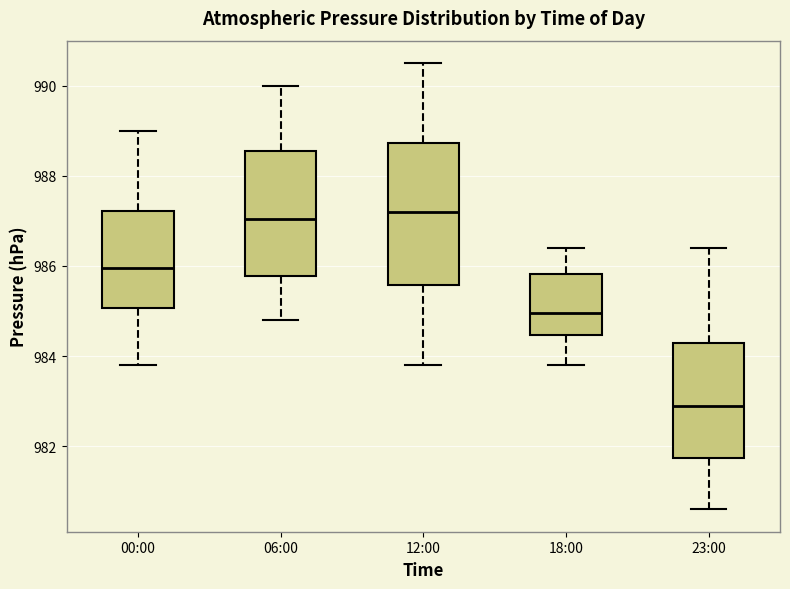

Which box's median line is the lowest?

23:00